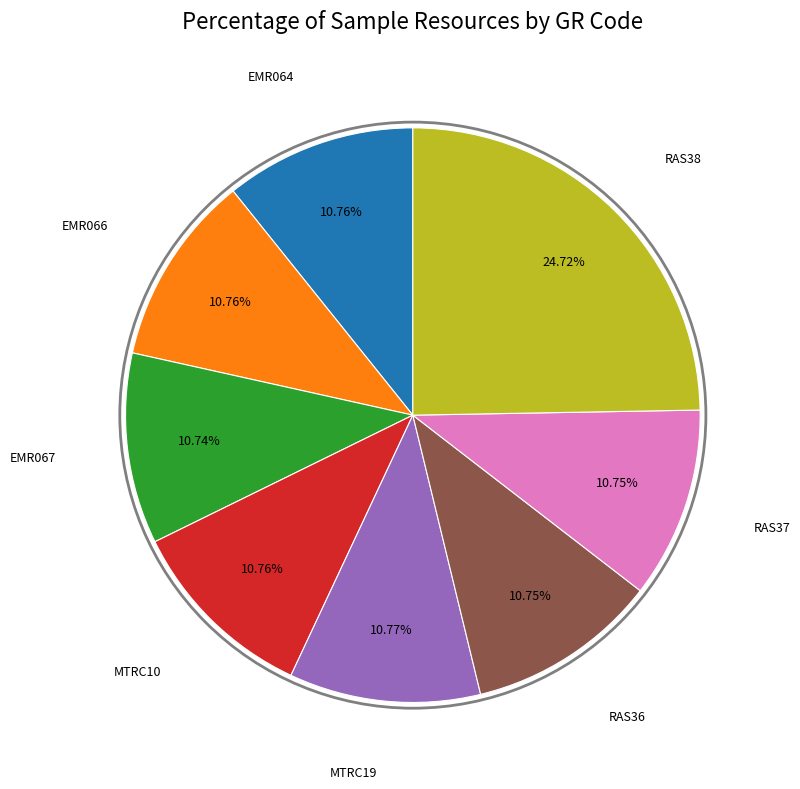

Does any single category account for the majority?

No